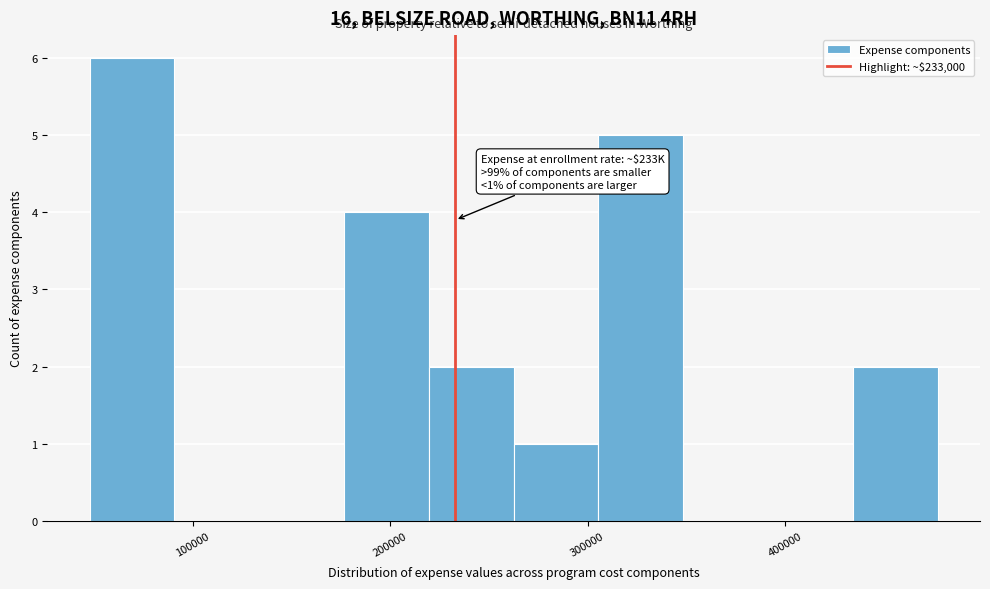

Over which range of the x-axis is the bar tallest?

50000 to 90000